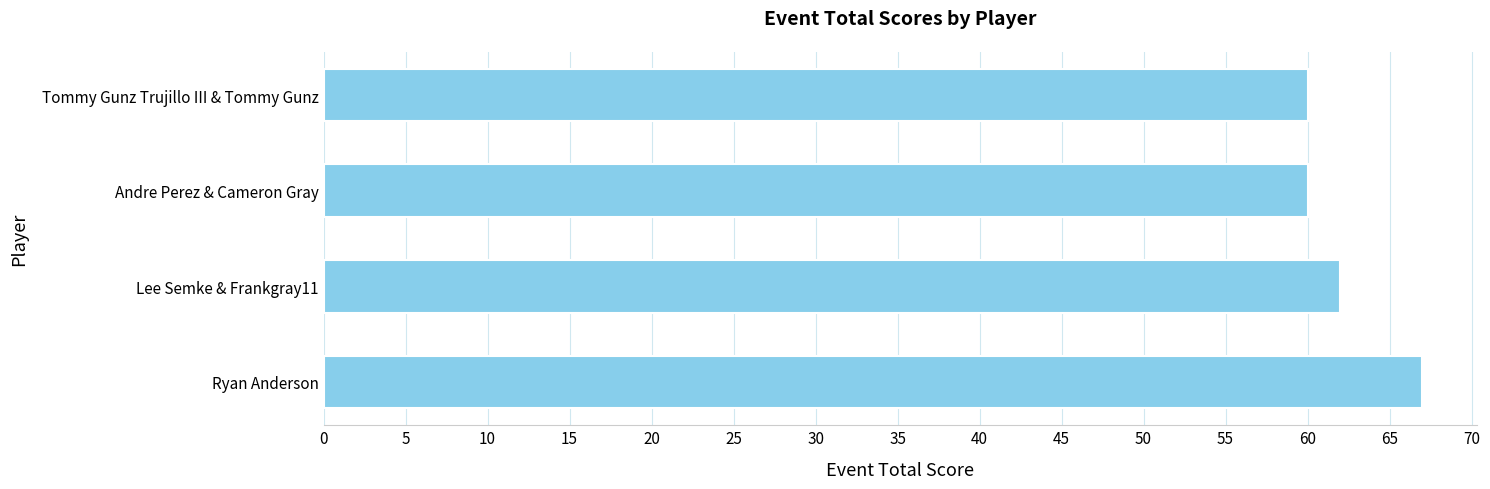

Which category has the highest value across all series?

Ryan Anderson